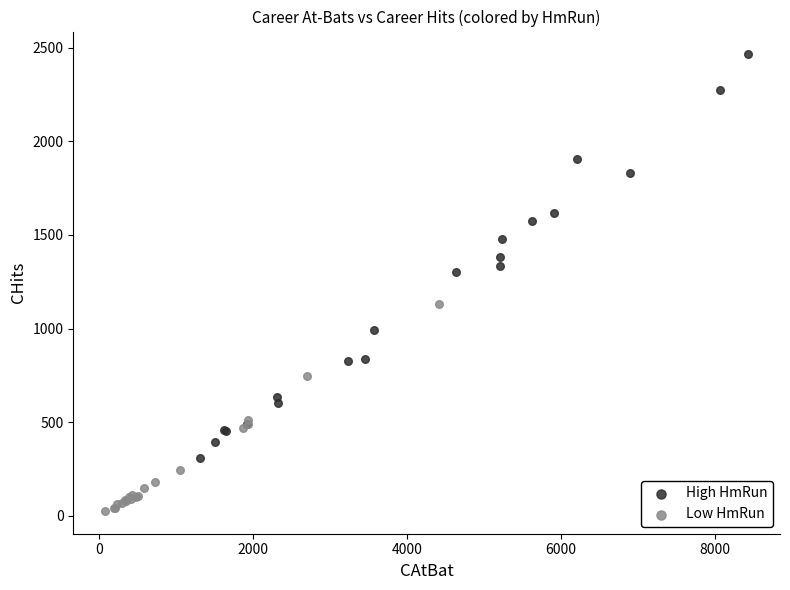

Which series contains the lowest Y value?

Low HmRun